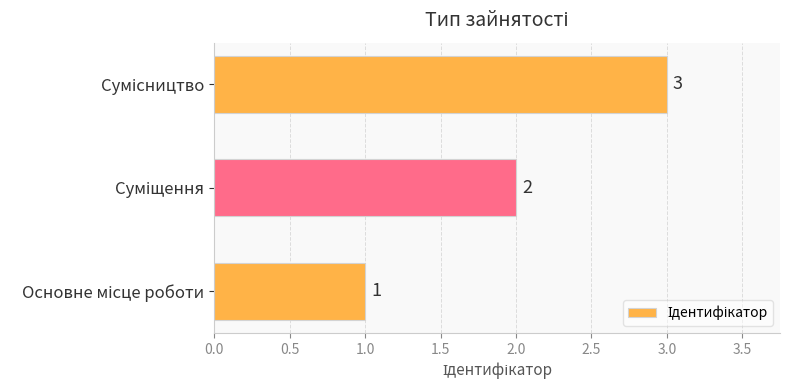

Count the values in the range 1 to 3.

3